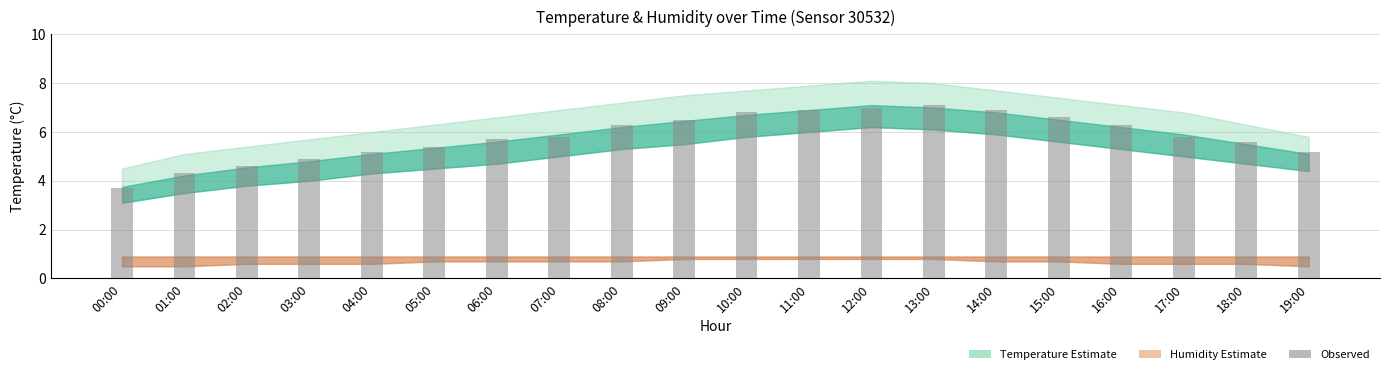

How many data points are less than 5?

4